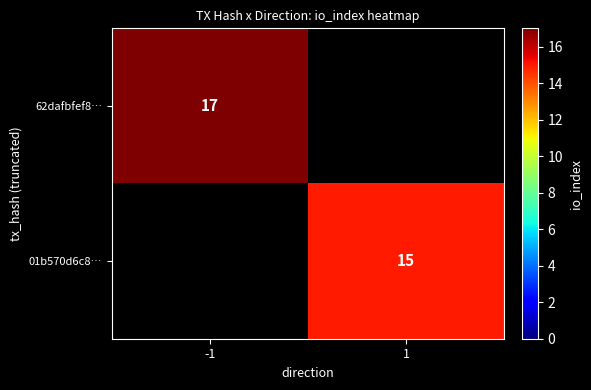

The value of 01b570d6c8… at 1 is 6. True or false?

False